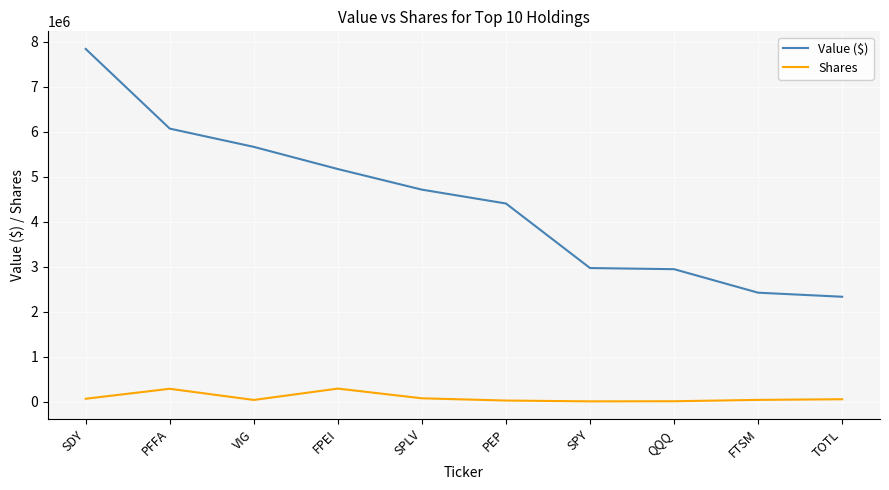

True or false: Value ($) has a value of 5666000 at VIG.

True